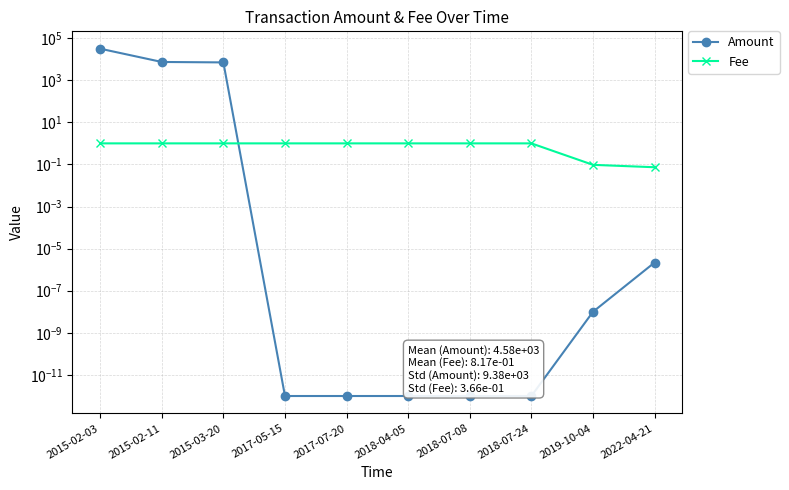

Does the chart display data point markers on the line(s)?

Yes